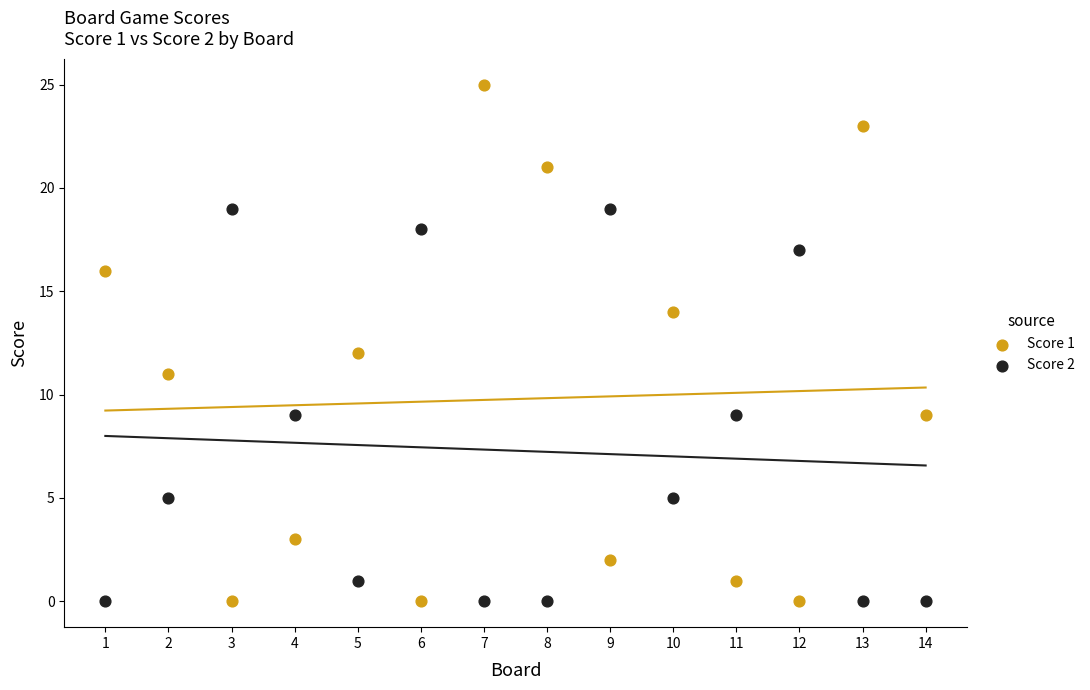

Which series has the largest Y range (max minus min)?

Score 1